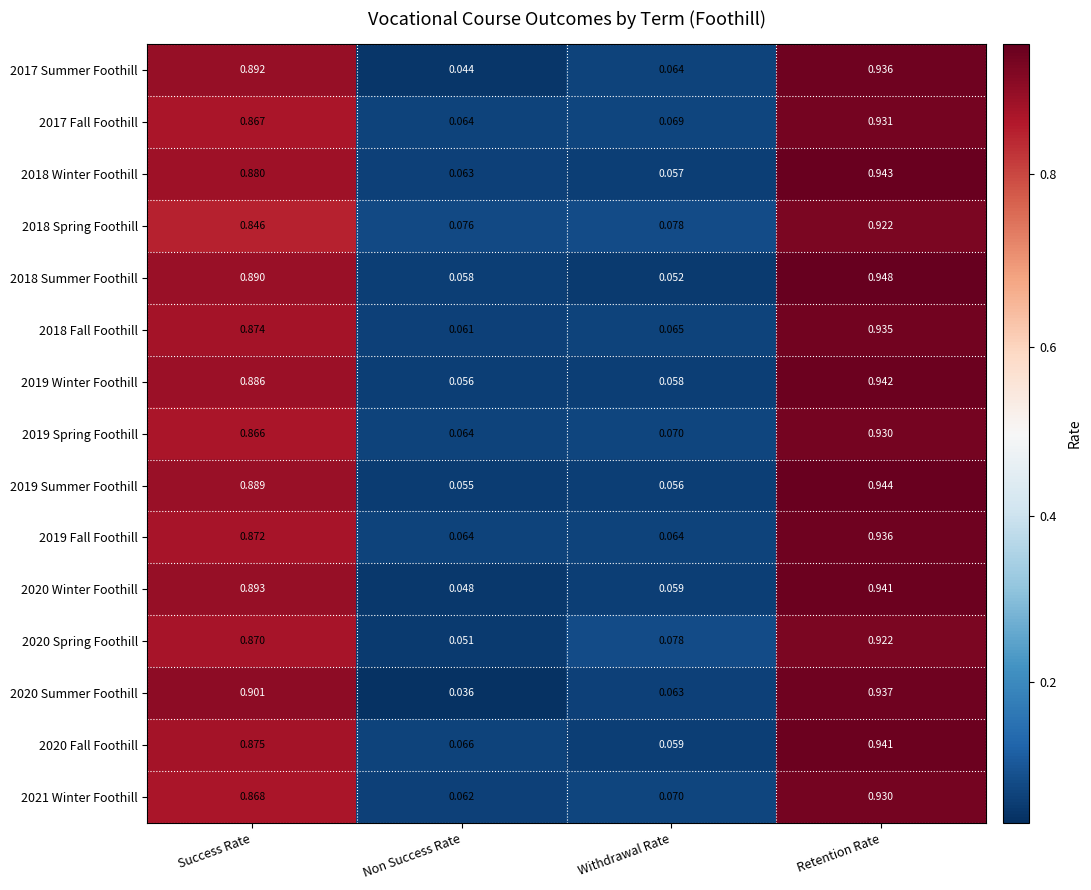

Which series has the largest total across all categories?

2018 Summer Foothill